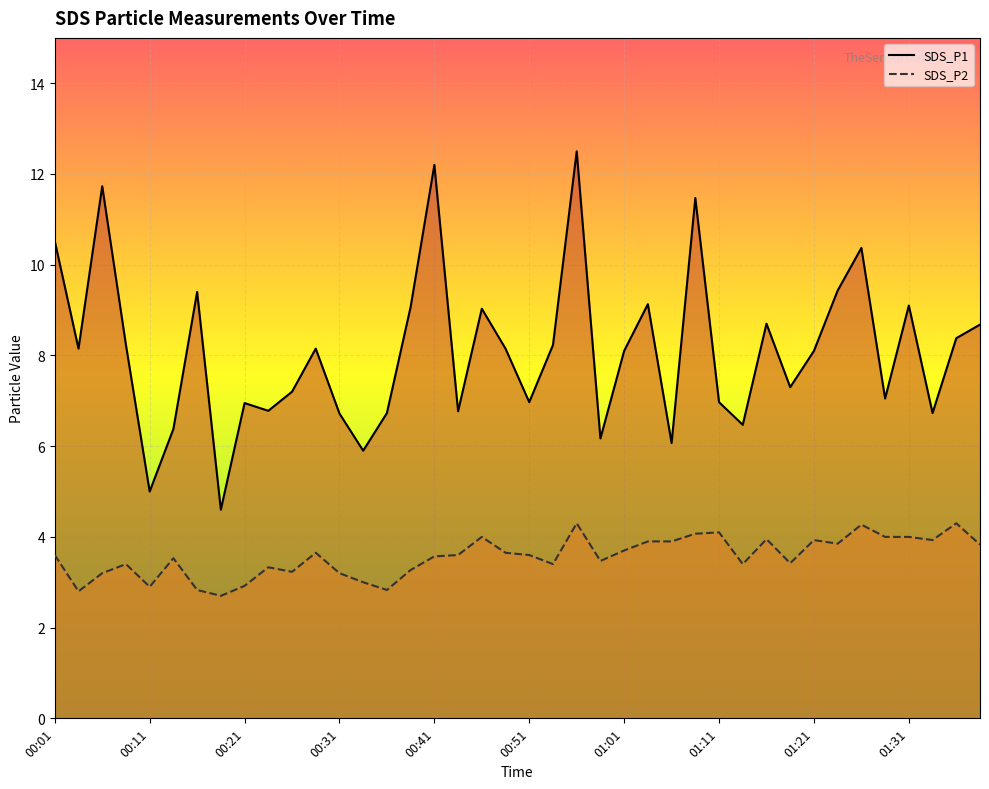

At which label does SDS_P2 first exceed 3?

00:01